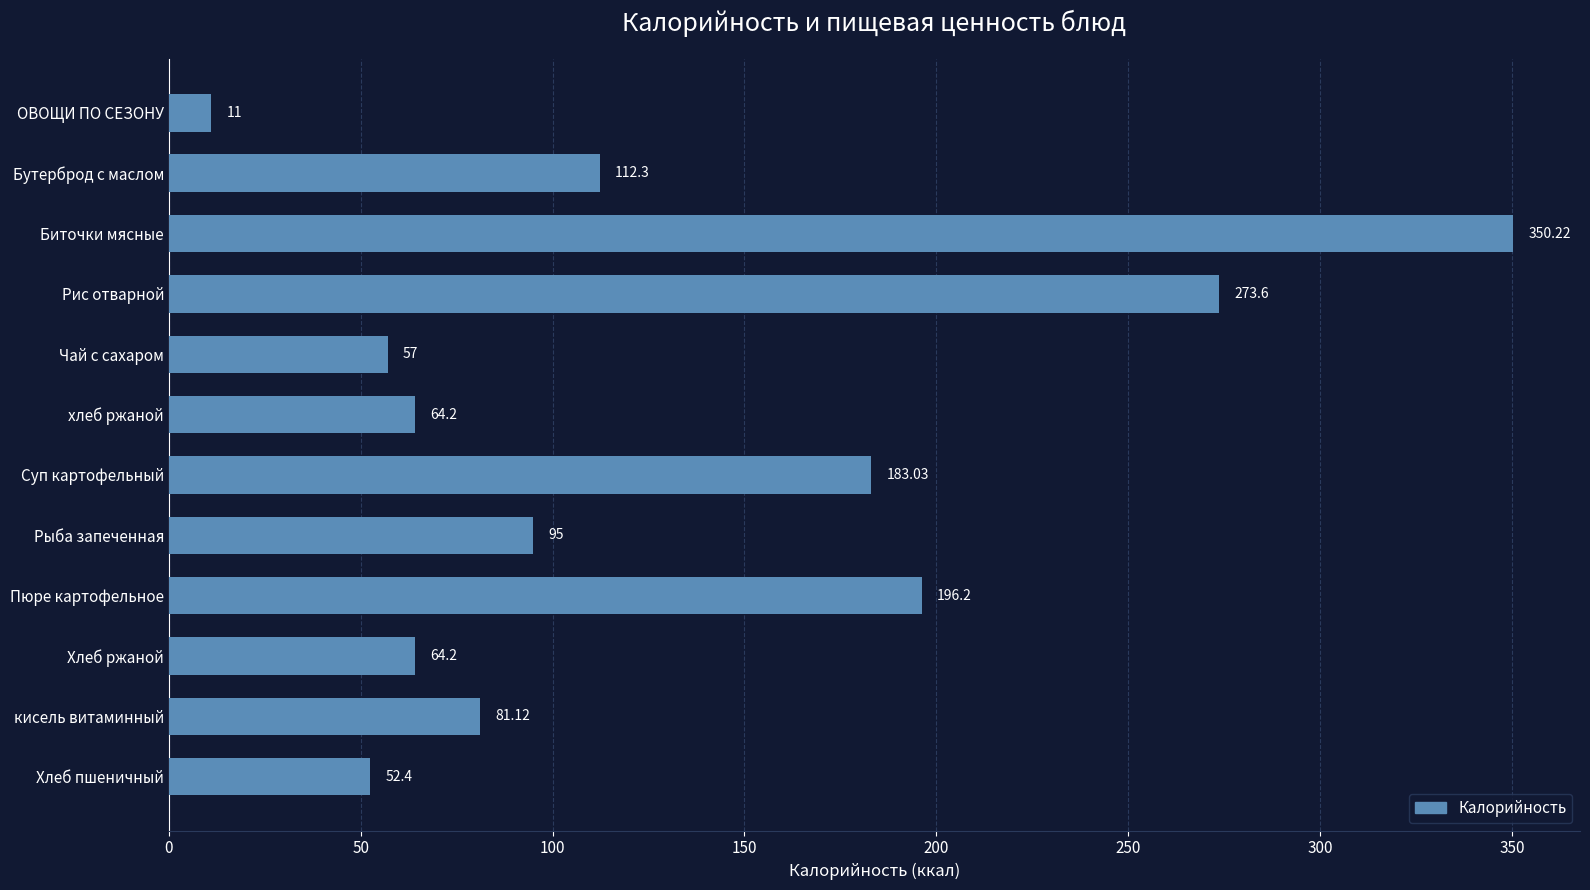

Between Хлеб ржаной and Чай с сахаром, which is larger?

Хлеб ржаной